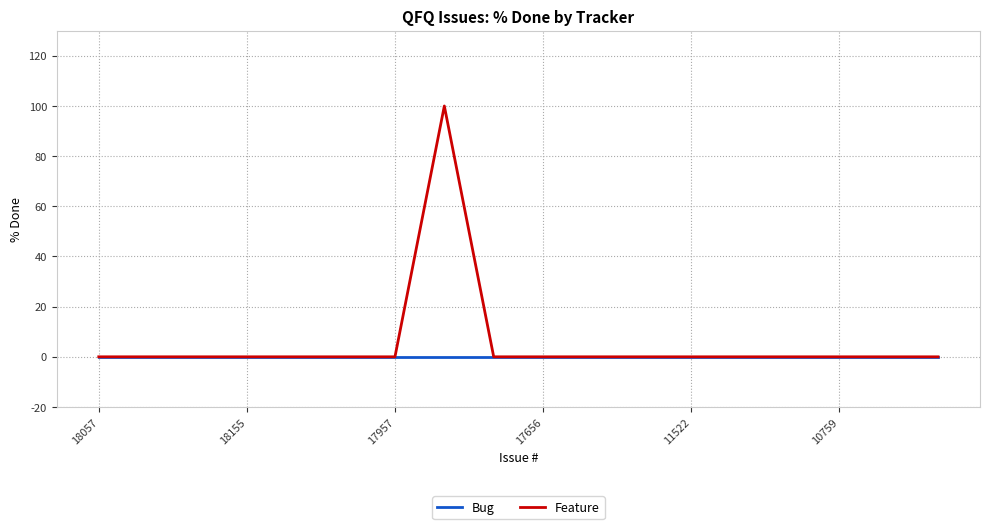

Does the chart have visible grid lines?

Yes